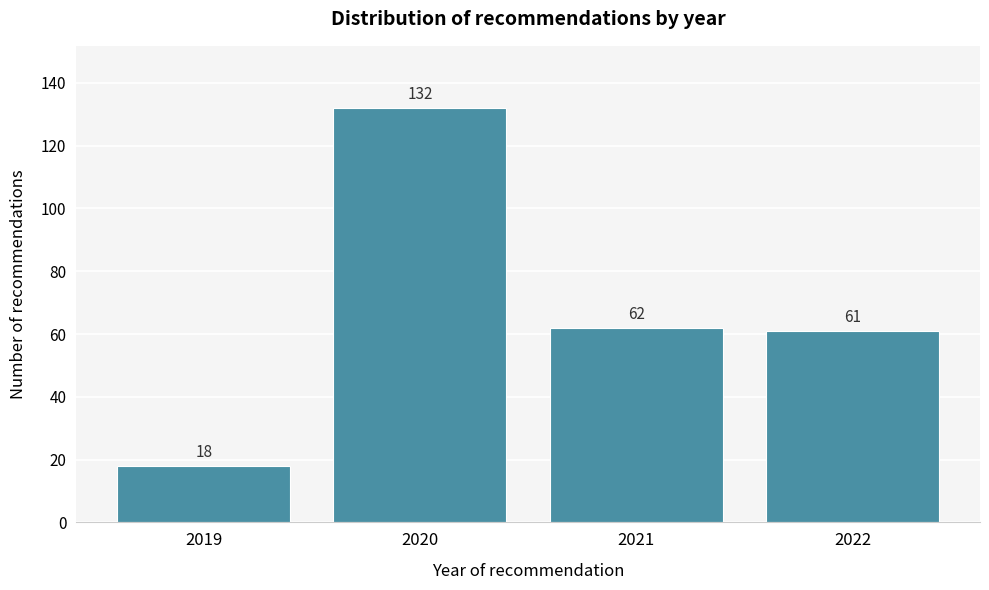

Reading right to left, extract all data points from this chart.

2022=61	2021=62	2020=132	2019=18